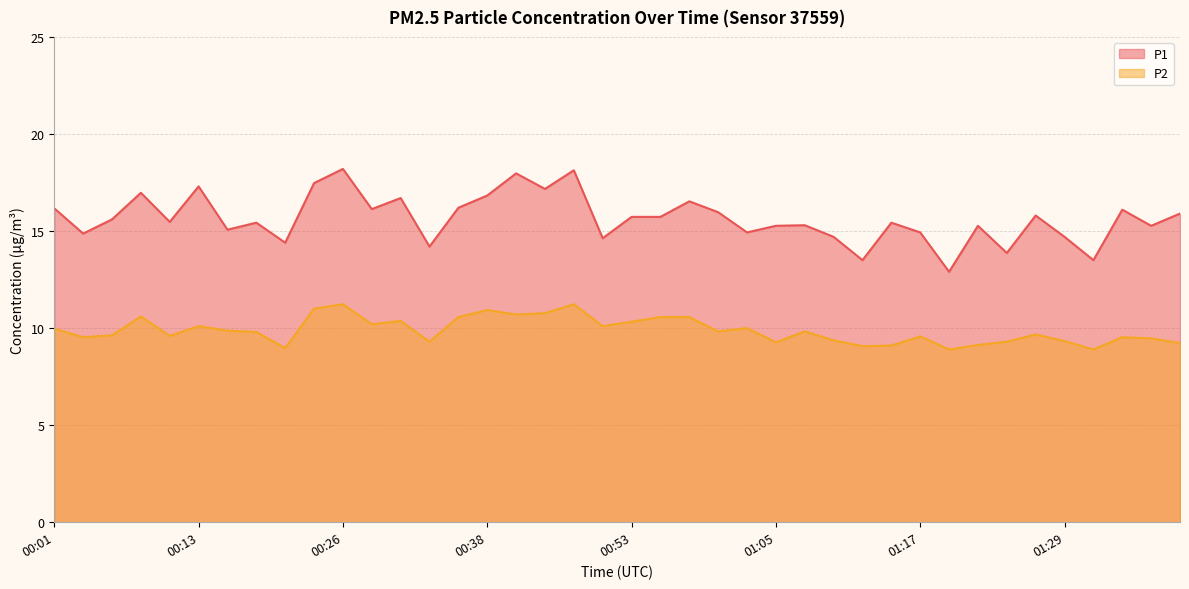

How many categories are shown in the chart?

40